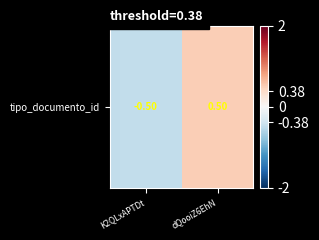

Rank the categories by value from lowest to highest.

K2QLxAPTDt, dQooiZ6EhN